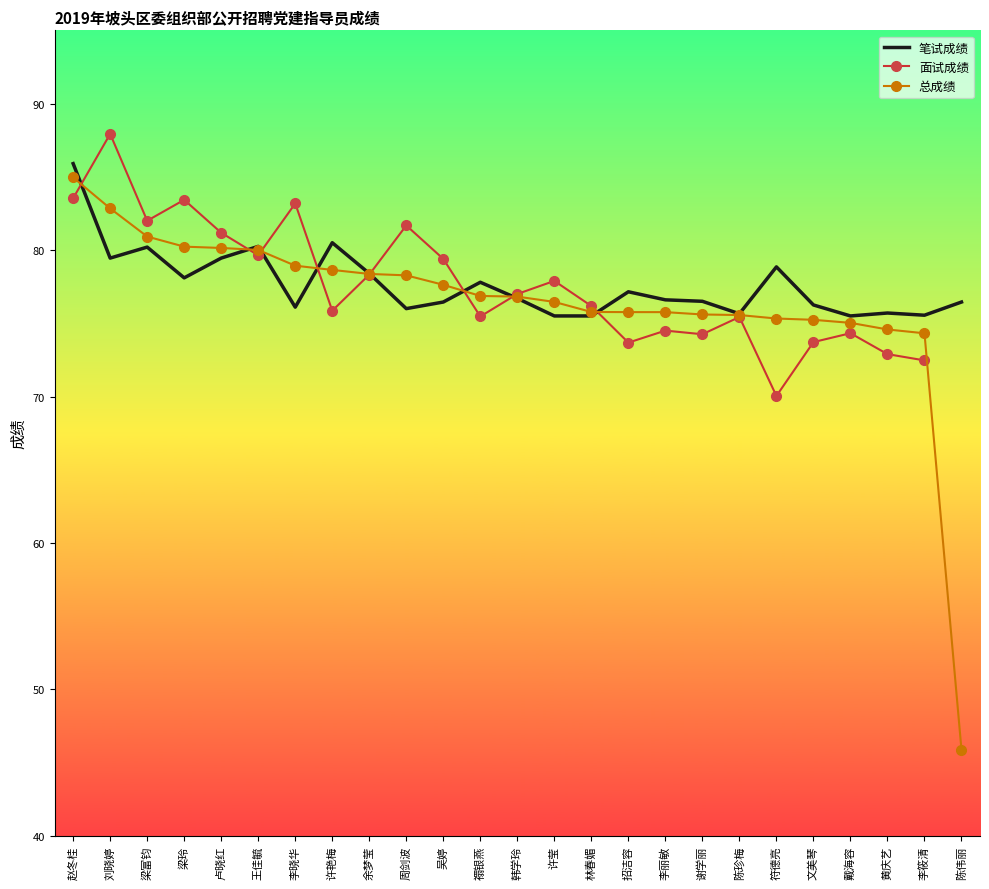

At how many categories does at least one series exceed 78?

12